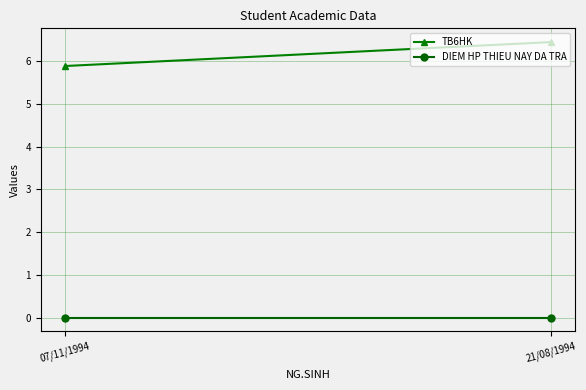

Is the value of TB6HK at 21/08/1994 greater than the value of DIEM HP THIEU NAY DA TRA at 07/11/1994?

Yes